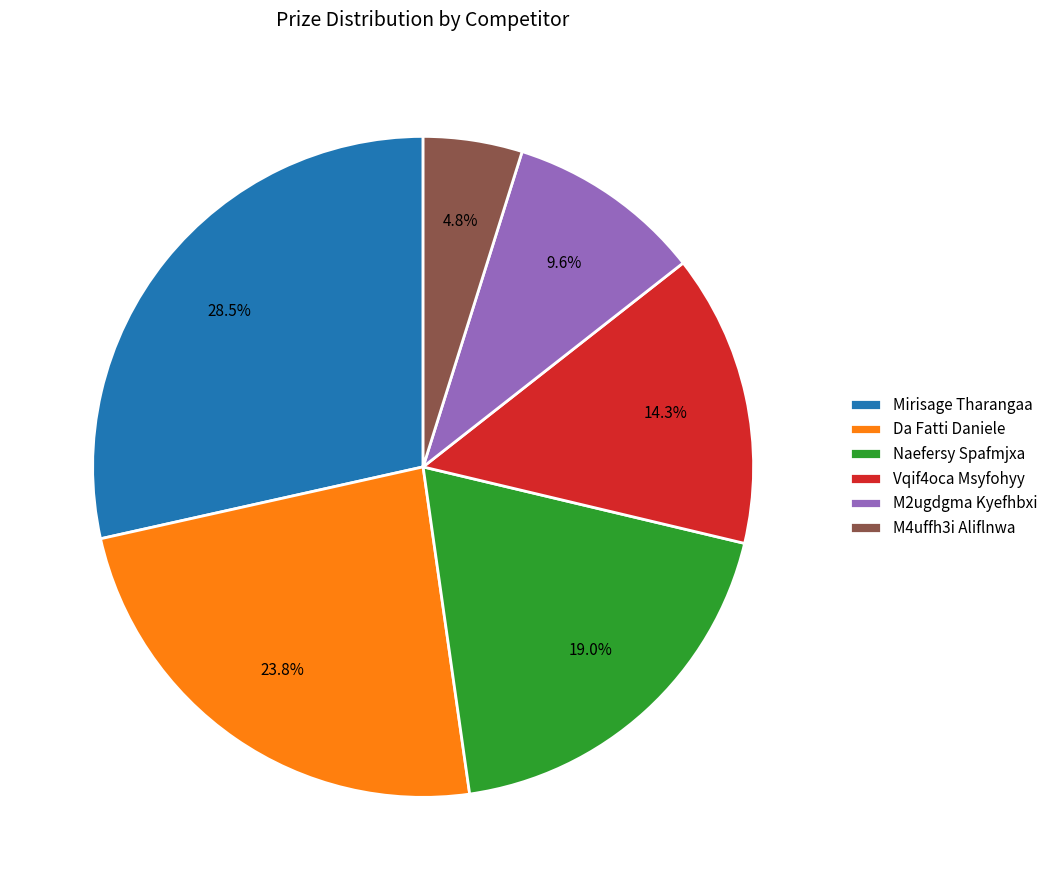

To the nearest percent, what percentage of the pie is M2ugdgma Kyefhbxi?

10%